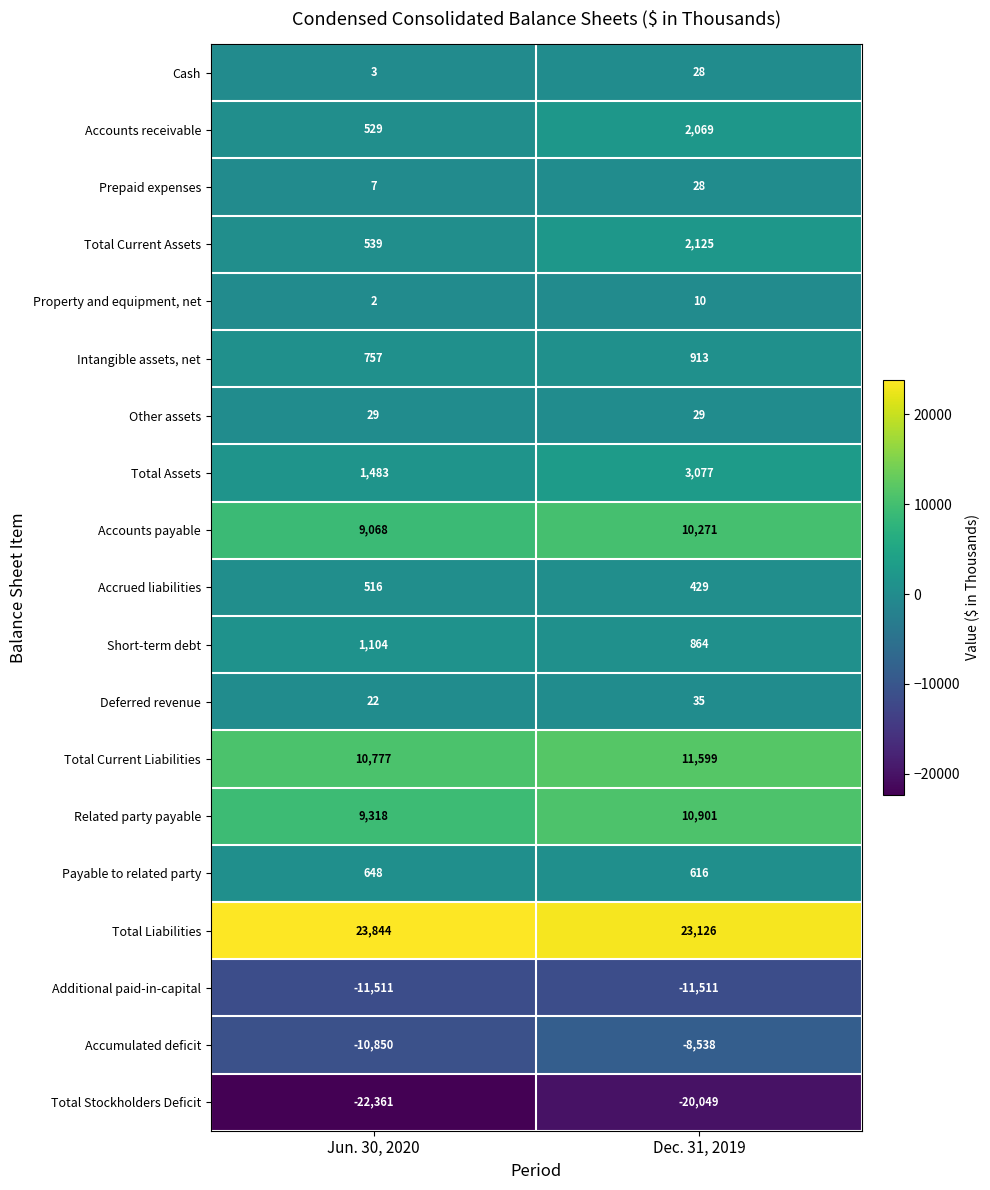

Is it true that Total Assets equals 1483 at Jun. 30, 2020?

True